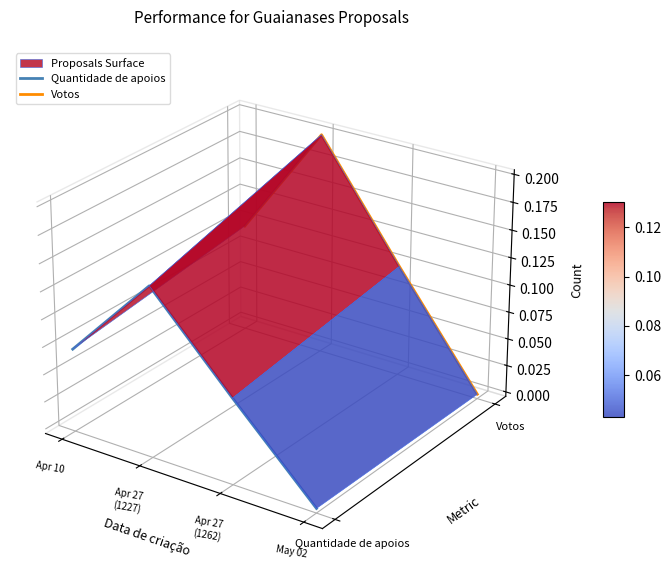

What is the difference between the Quantidade de apoios values at May 02 and Apr 10?

0.1